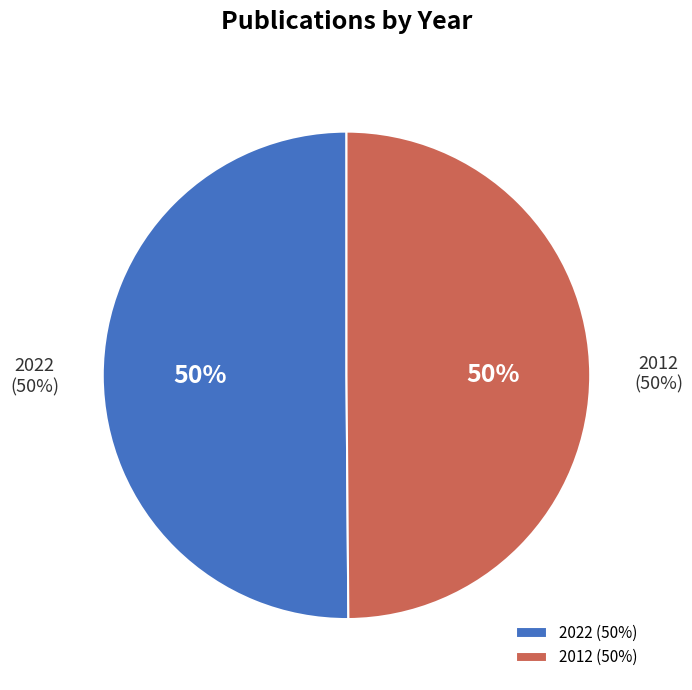

Is 2012 the majority of the pie?

No